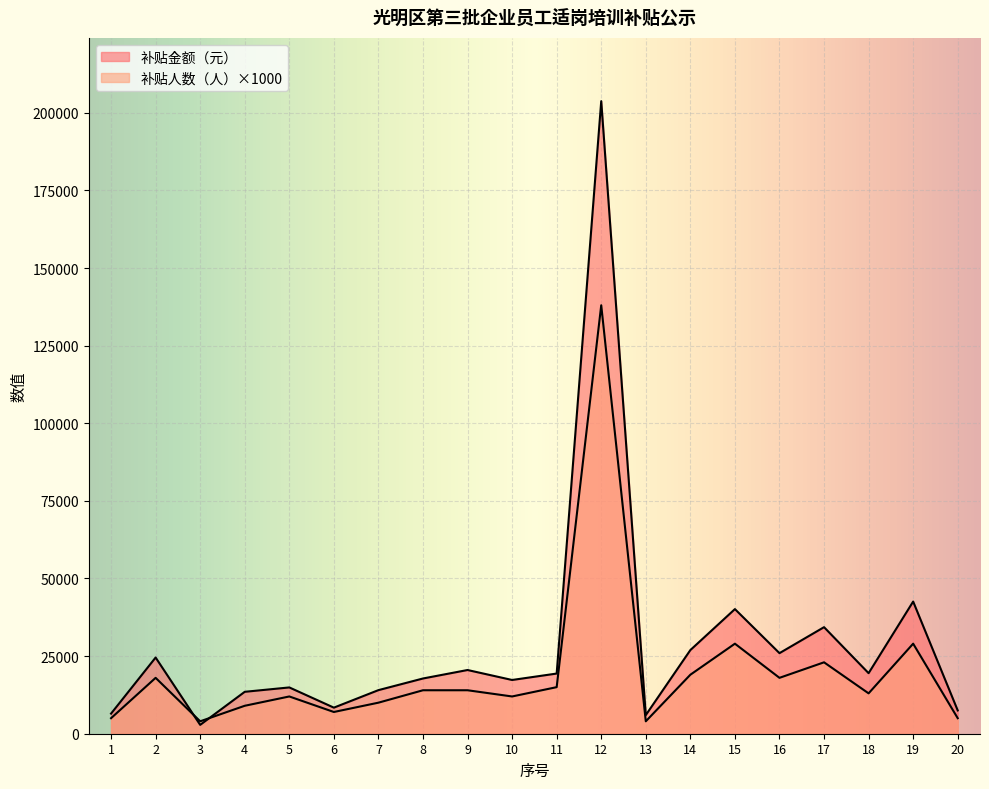

What is the total value across all series at 7?

24040